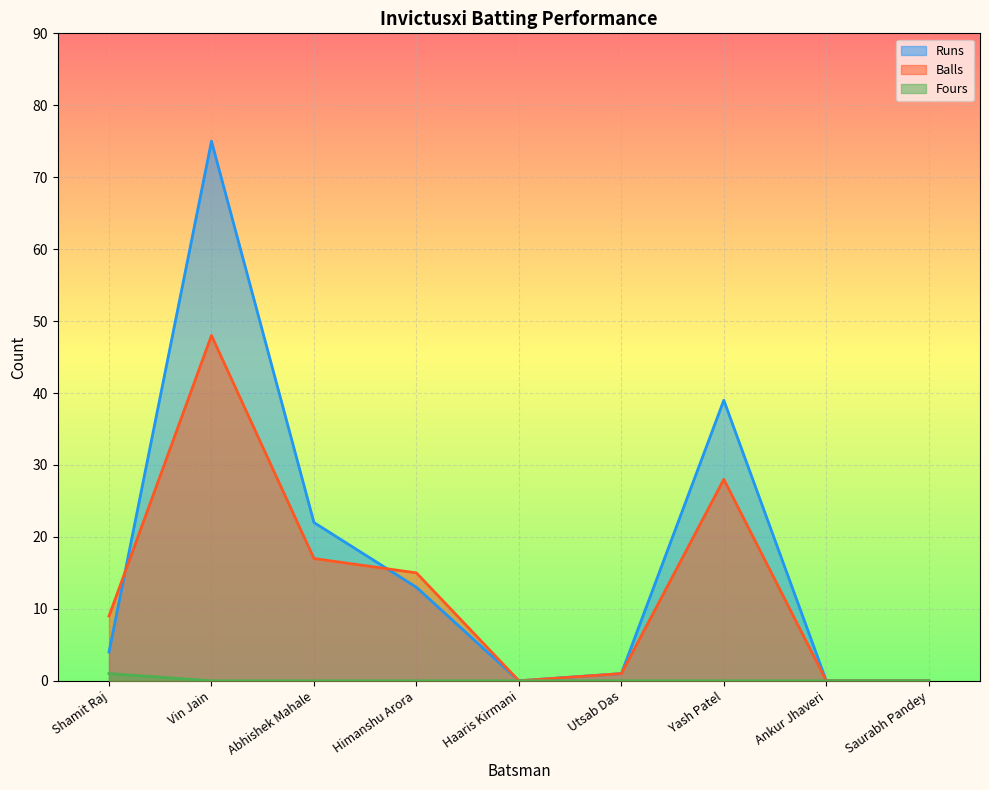

What is the difference between the maximum and second lowest values in the Balls series?

48